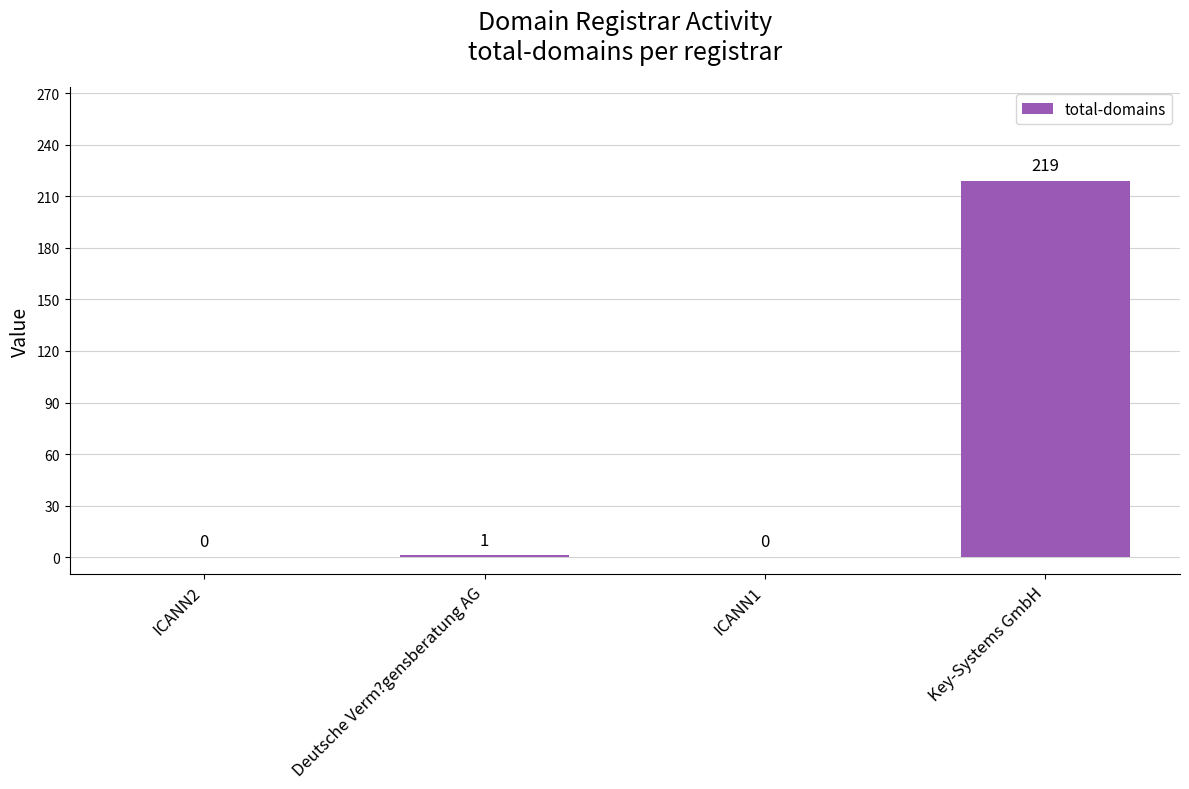

Count the number of categories in the chart.

4